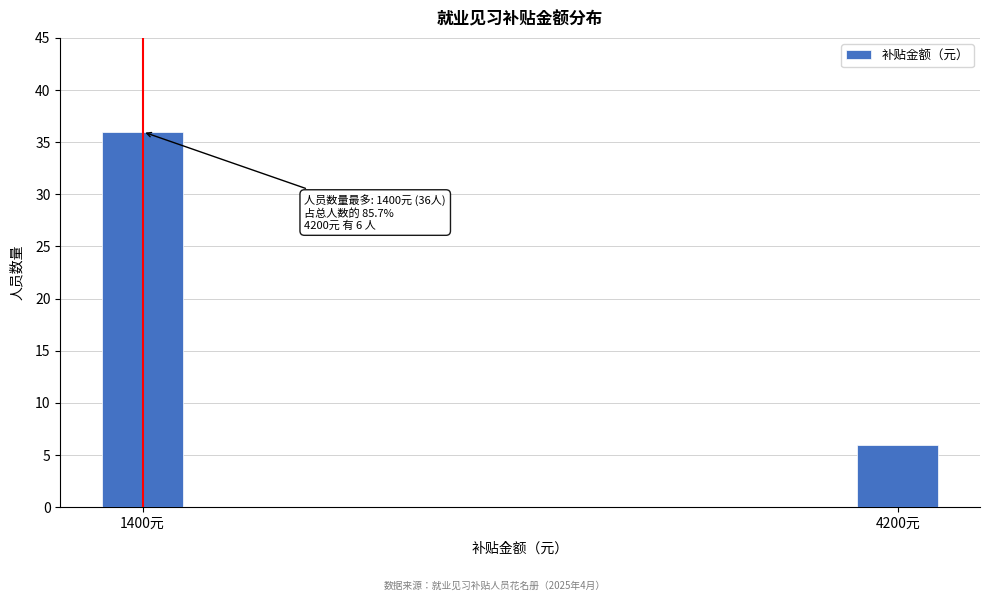

Reading left to right, extract all data points from this chart.

1400元=36	4200元=6